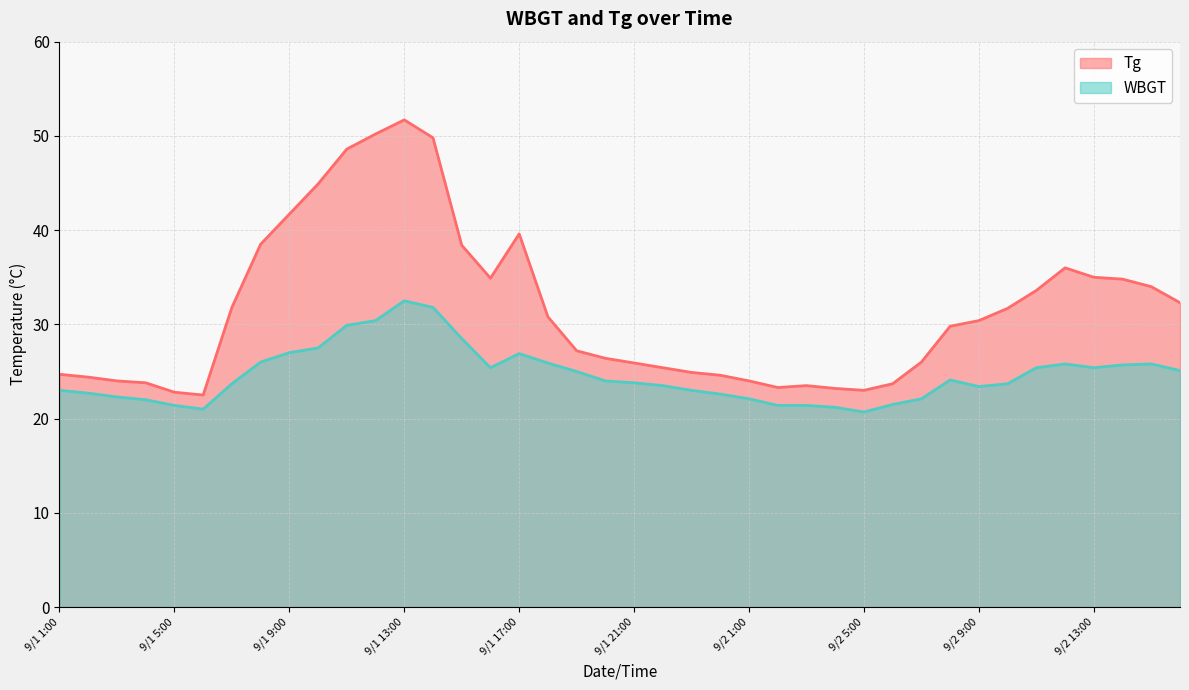

What is the difference between the maximum and minimum values in the WBGT series?

11.8